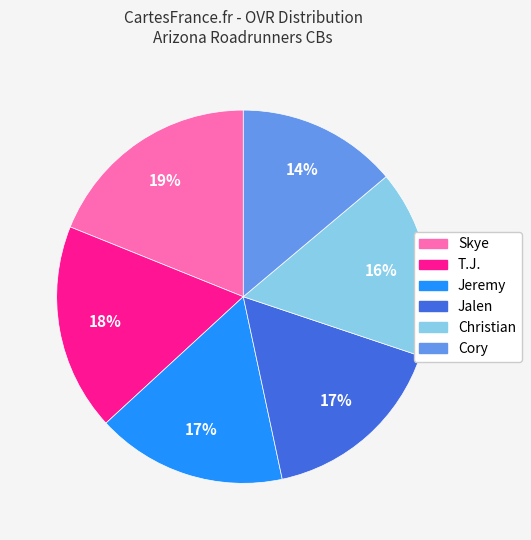

What percentage is the Christian slice, to the nearest percent?

16%